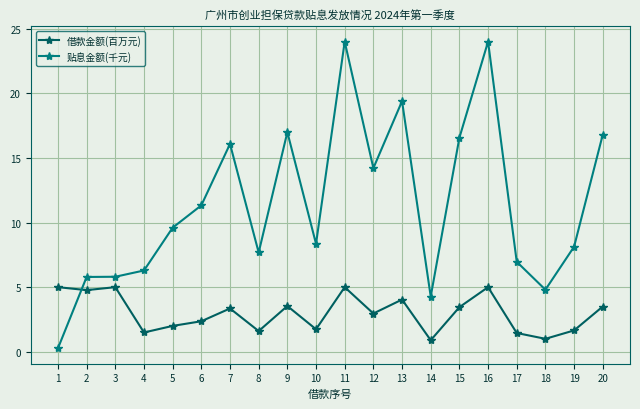

How many interior local valleys does the 借款金额(百万元) series have?

7